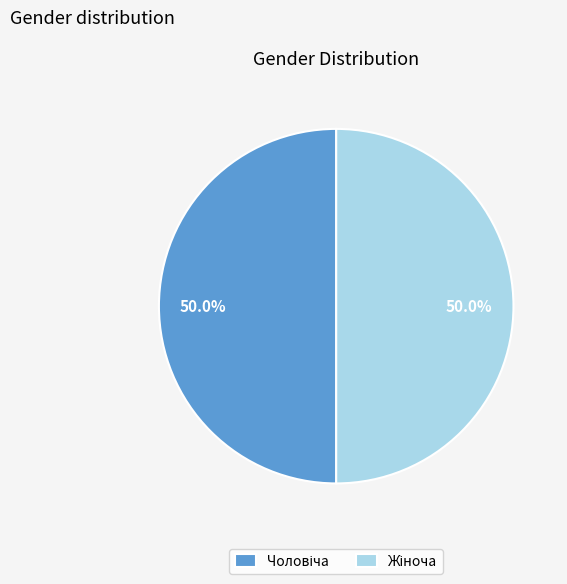

Combined, do Жіноча and Чоловіча account for over 50%?

Yes